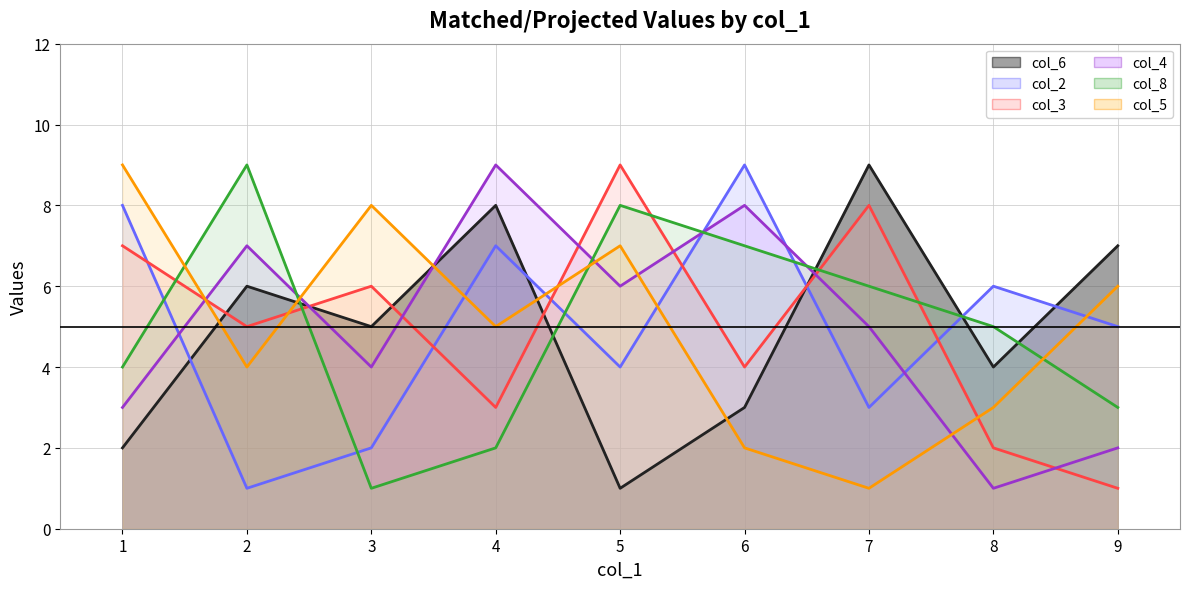

Is it true that col_3 equals 2 at 8?

True